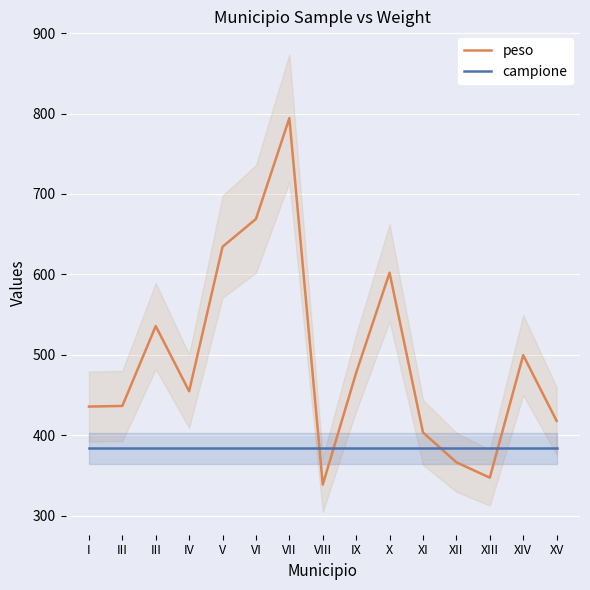

List the series in order of their peak value, lowest first.

campione, peso